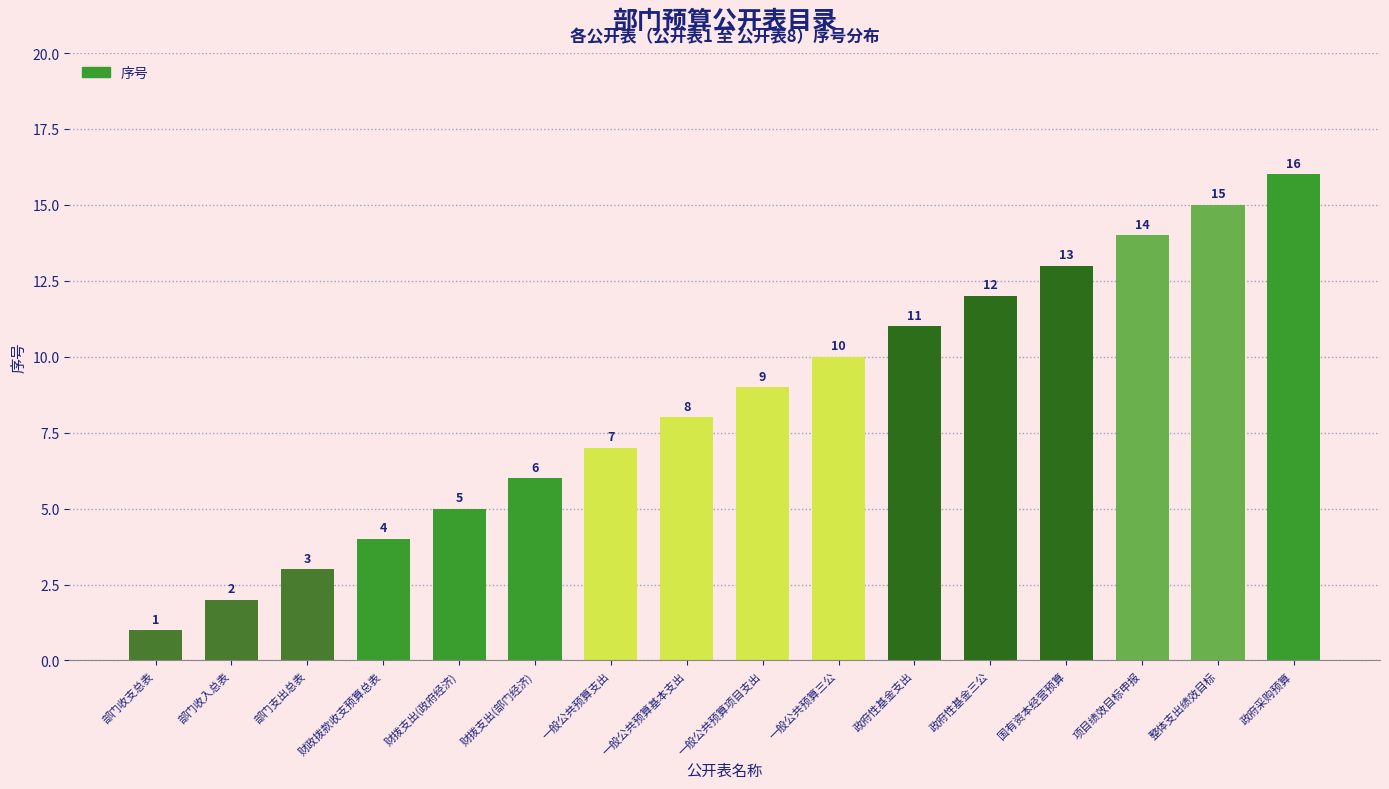

Reading left to right, transcribe all the data shown in this chart.

1	2	3	4	5	6	7	8	9	10	11	12	13	14	15	16